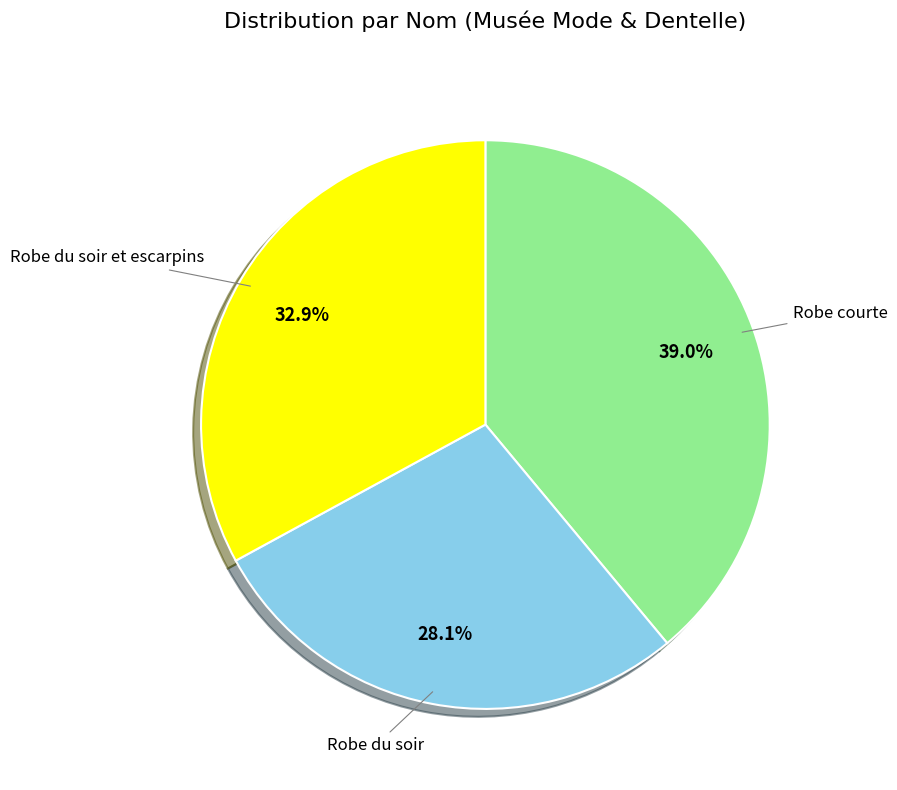

How many segments does this pie chart have?

3